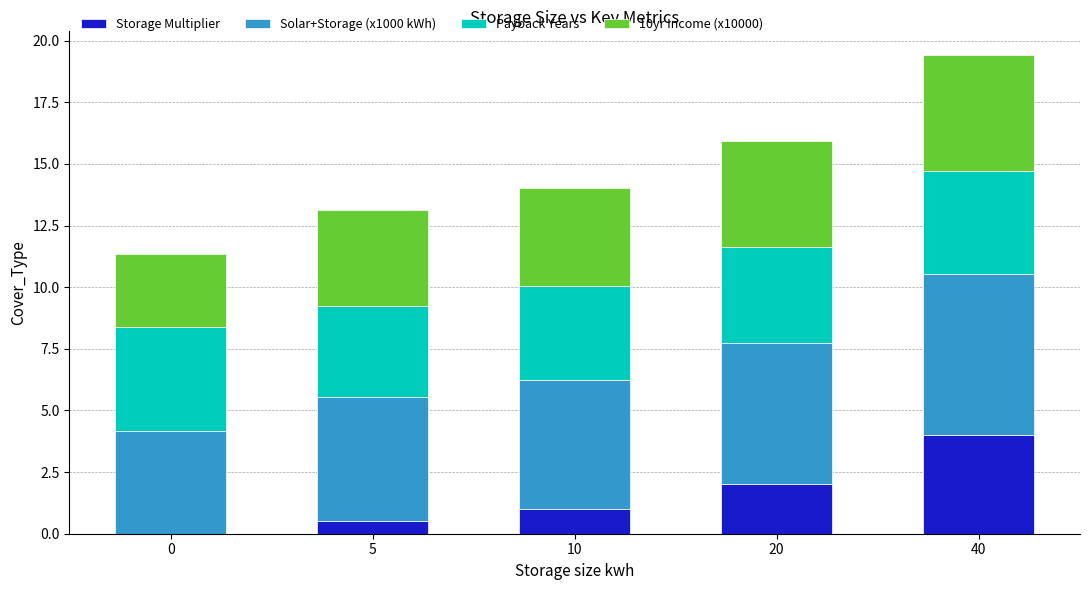

What is the approximate value of Storage Multiplier at 10?

1.0